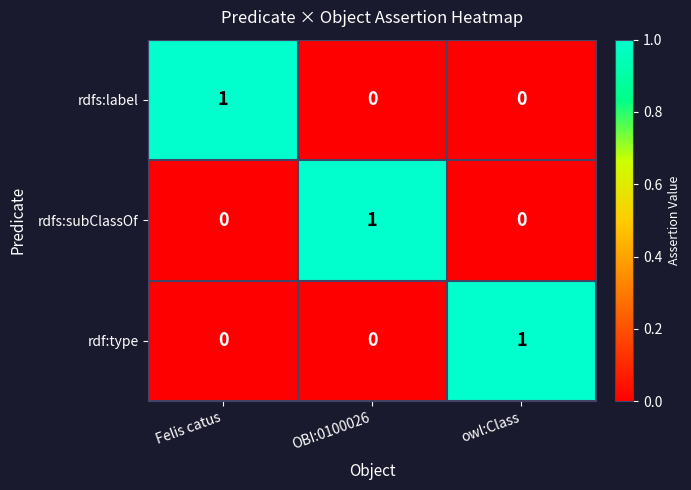

True or false: rdfs:subClassOf has a value of 0 at owl:Class.

True